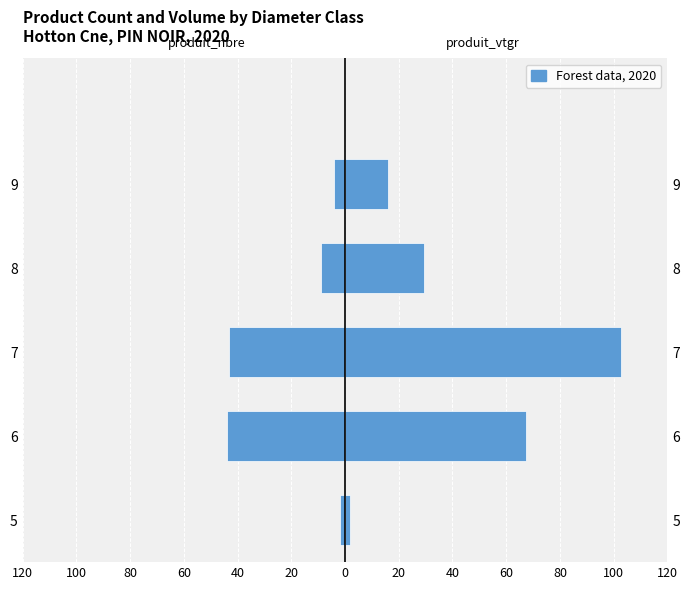

At how many categories does at least one series exceed 0?

5